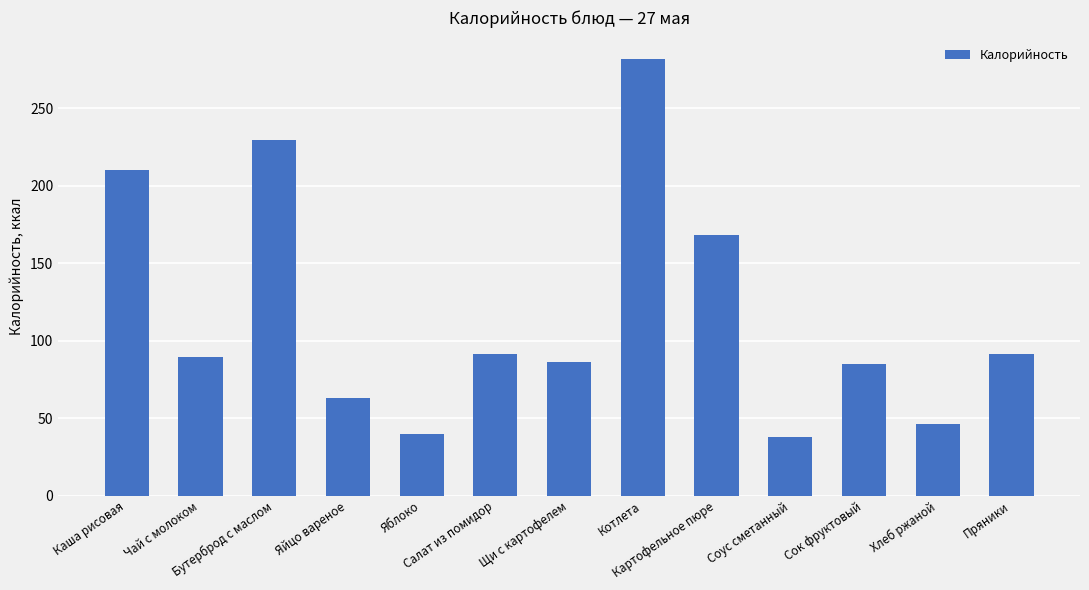

What position from the left is Яйцо вареное?

4